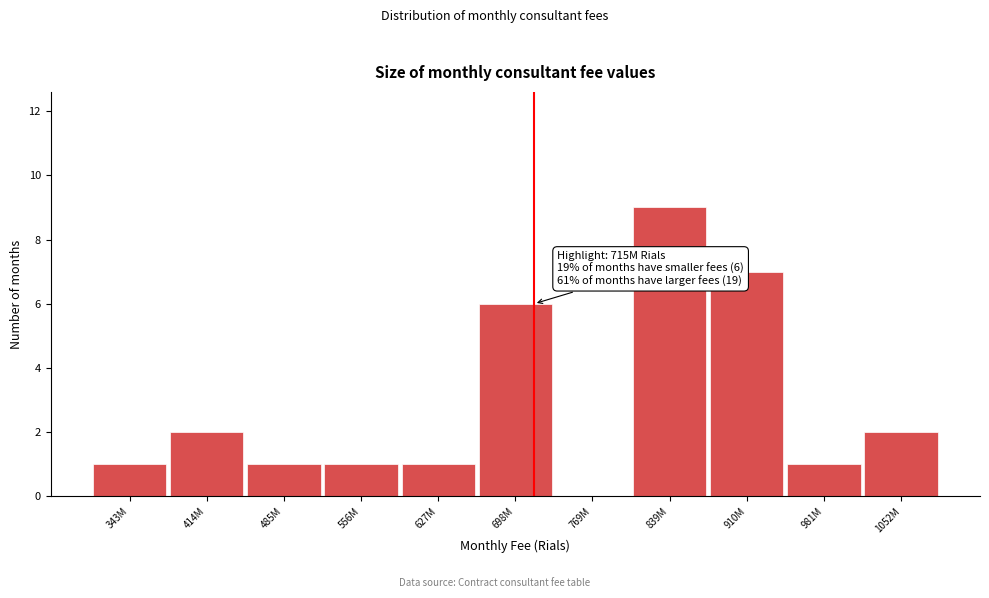

Reading right to left, transcribe all the data shown in this chart.

1052M=2	981M=1	910M=7	839M=9	769M=0	698M=6	627M=1	556M=1	485M=1	414M=2	343M=1